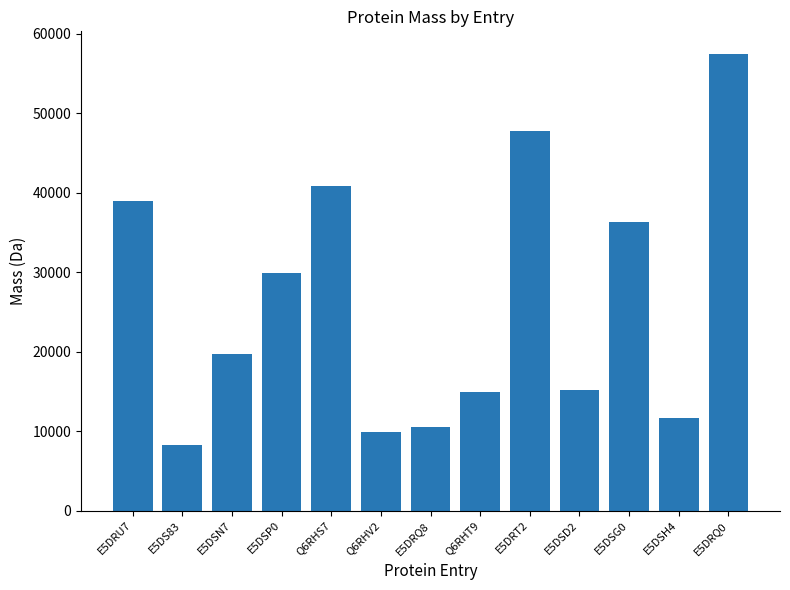

Approximately how many times larger is the value at Q6RHS7 compared to E5DSH4?

3.5